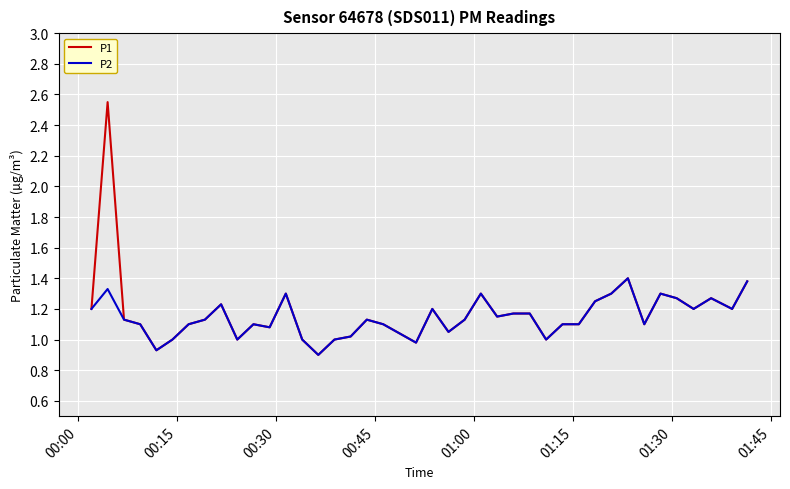

Rank the series by their maximum value, from highest to lowest.

P1, P2